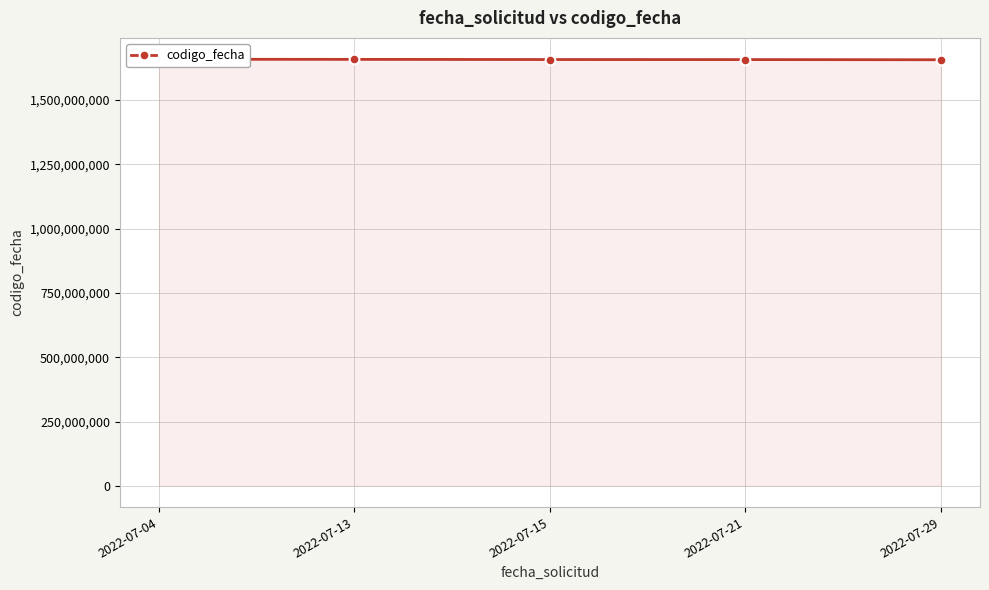

Rank the categories by value from highest to lowest.

2022-07-04, 2022-07-13, 2022-07-15, 2022-07-21, 2022-07-29